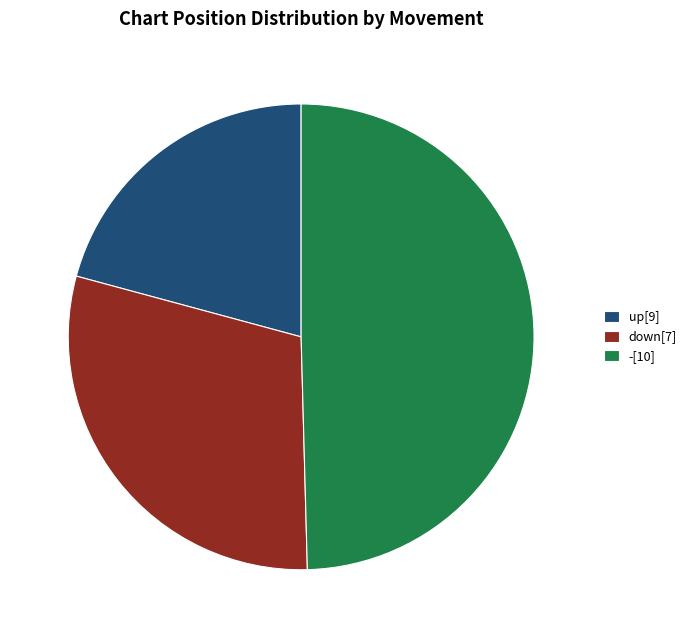

True or false: -[10] accounts for 50% of the total.

True